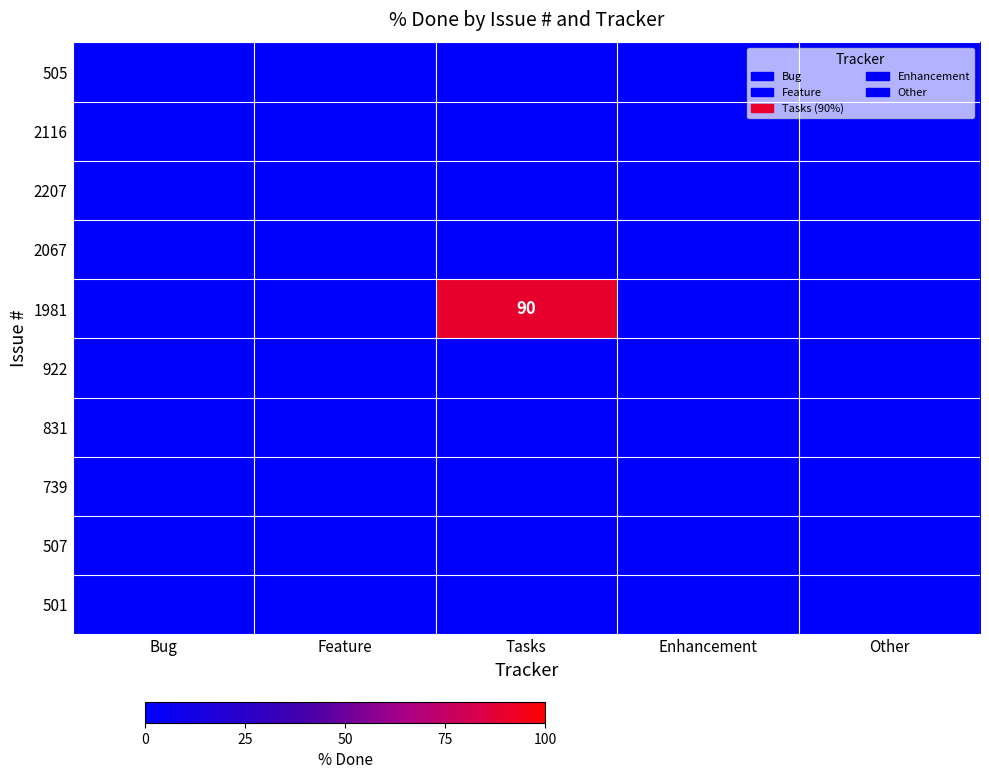

Which series has the widest spread of values?

1981